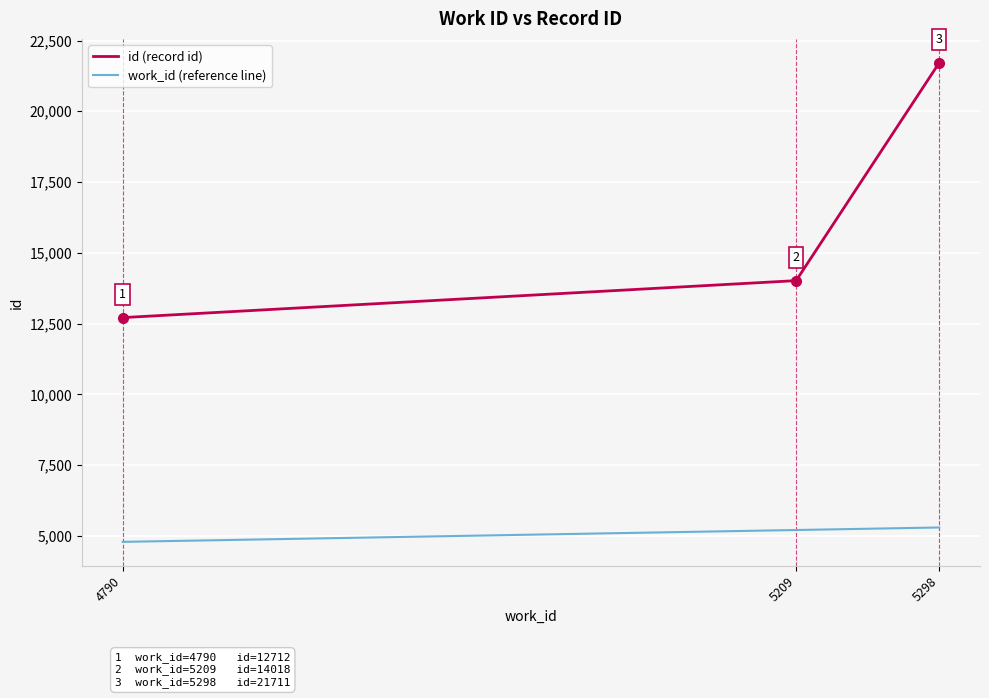

True or false: id (record id) has a value of 9142 at 5209.

False